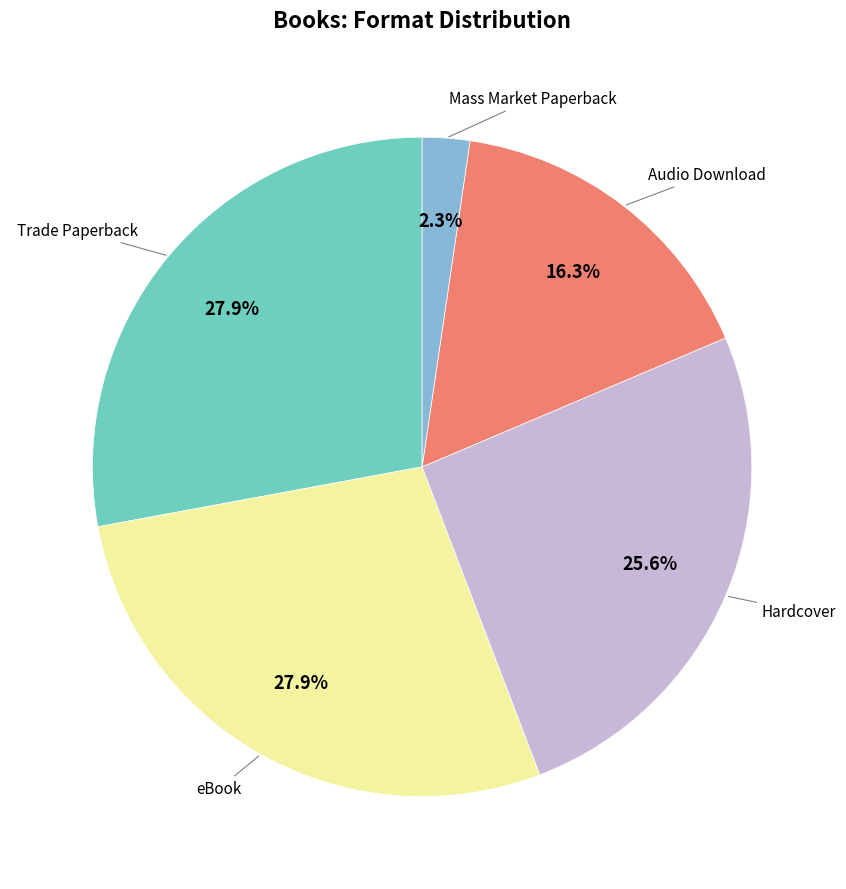

Does any single category account for the majority?

No